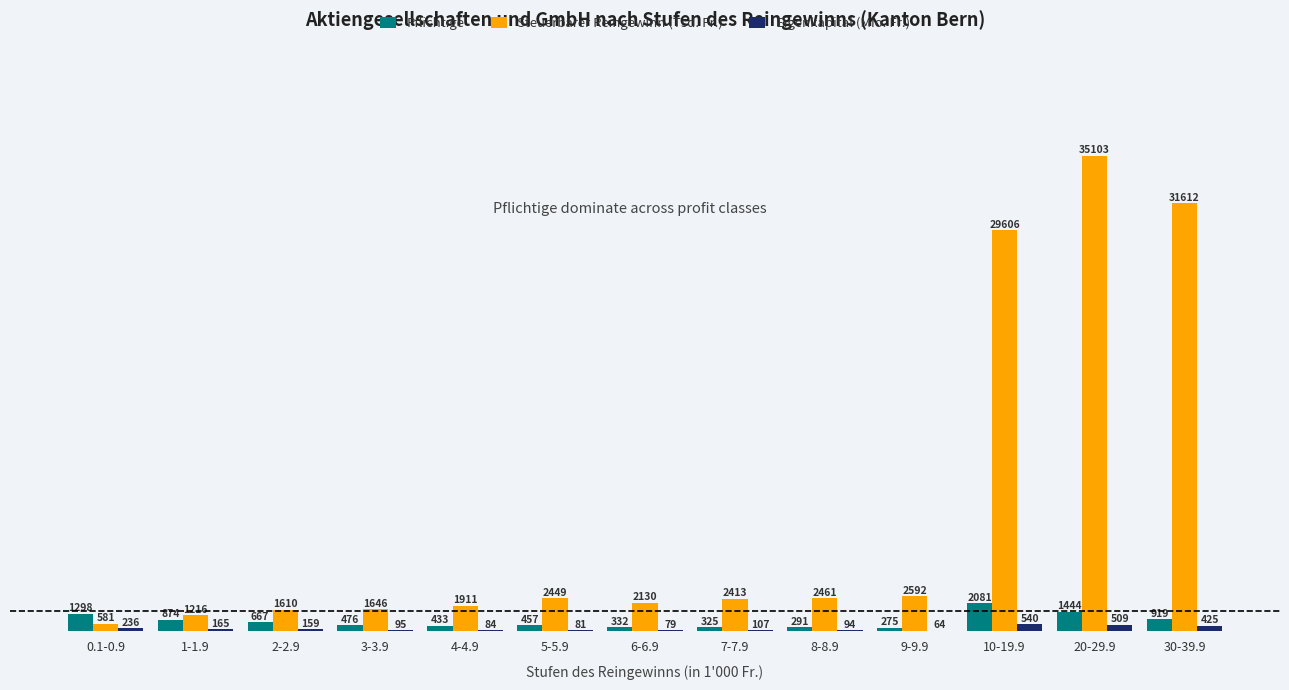

At which label is Steuerbarer Reingewinn (Tsd. Fr.) closest to 17842?

10-19.9